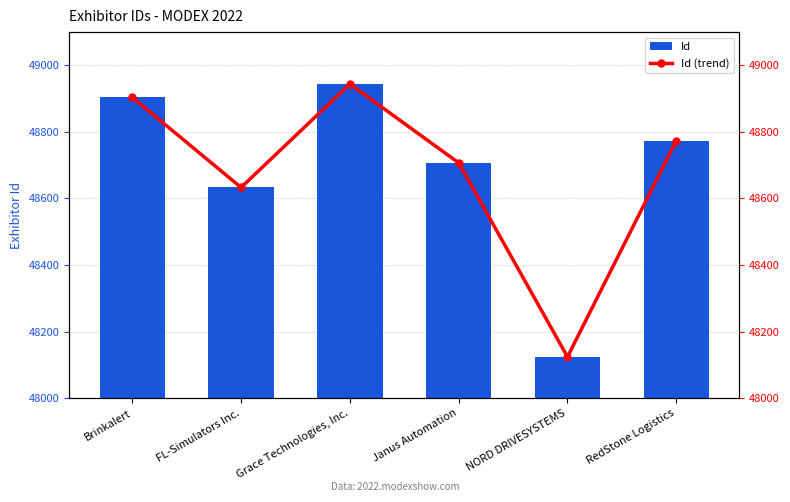

At which label does Id reach its peak?

Grace Technologies, Inc.